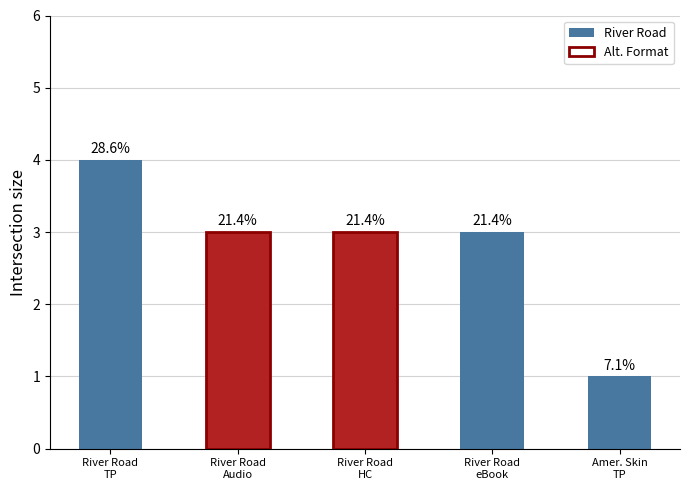

Rank the categories by value from lowest to highest.

Amer. Skin
TP, River Road
Audio, River Road
HC, River Road
eBook, River Road
TP